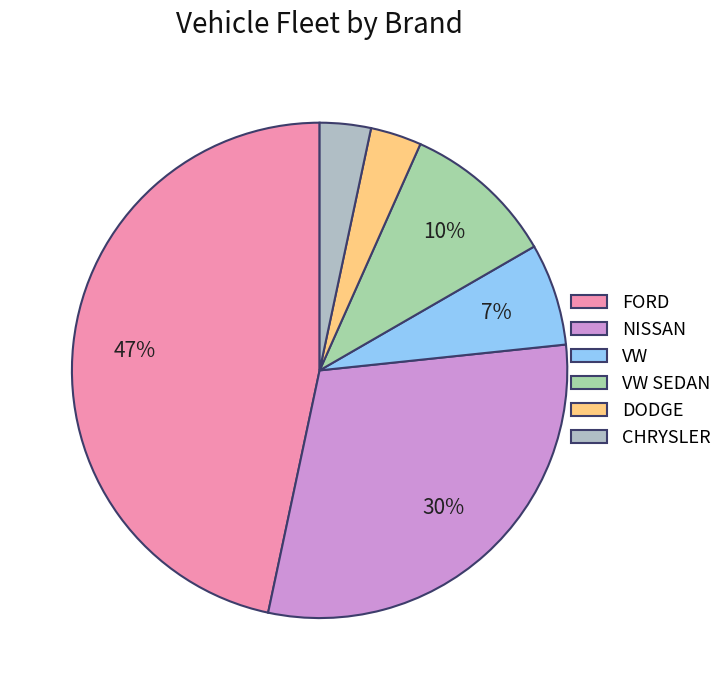

True or false: VW accounts for 7% of the total.

True